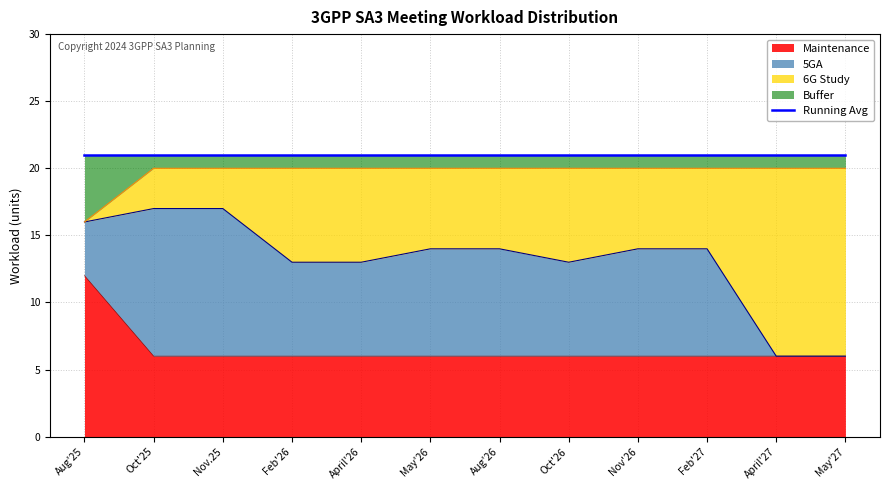

True or false: Maintenance and Buffer cross at least once.

False